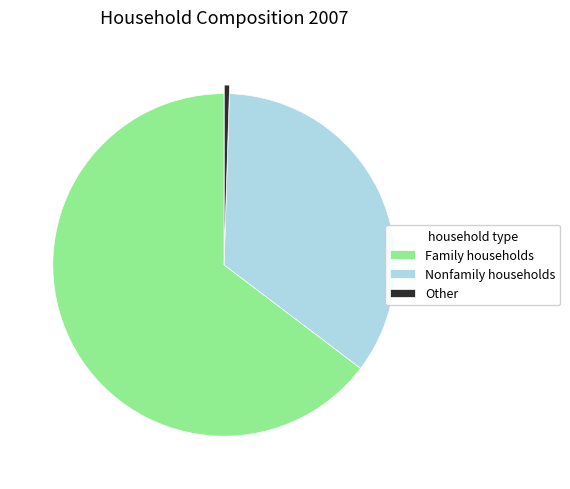

Which slice is the largest?

Family households